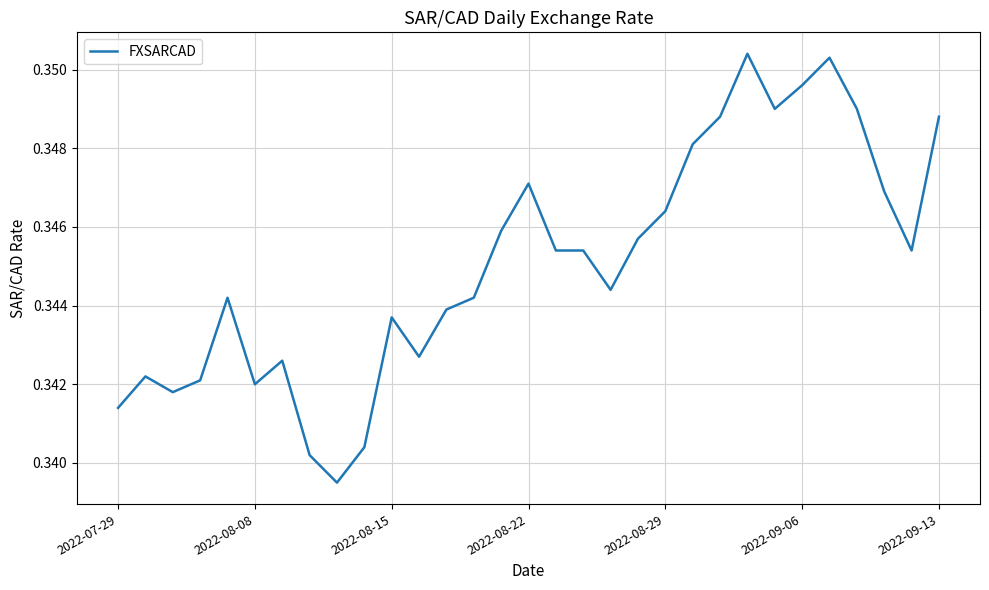

How many lines are shown in the chart?

1